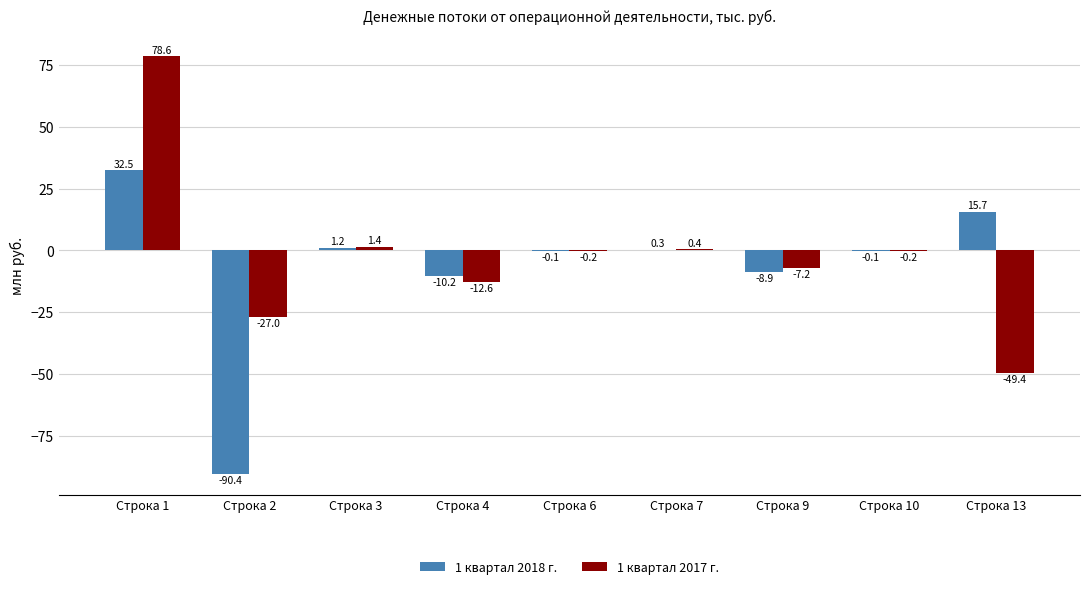

How many data points does each series have?

9